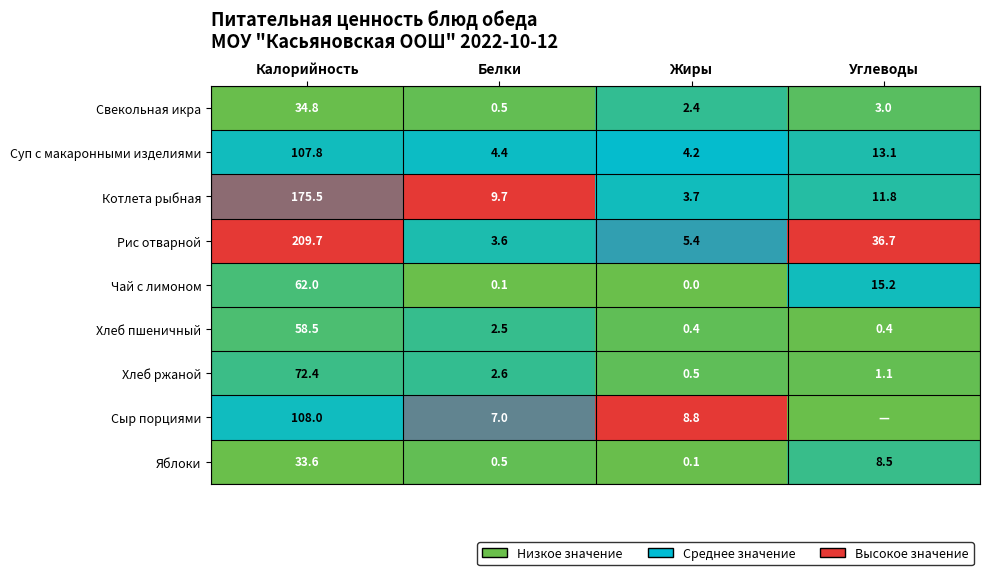

What is the difference between the highest and lowest values at Жиры?

8.8